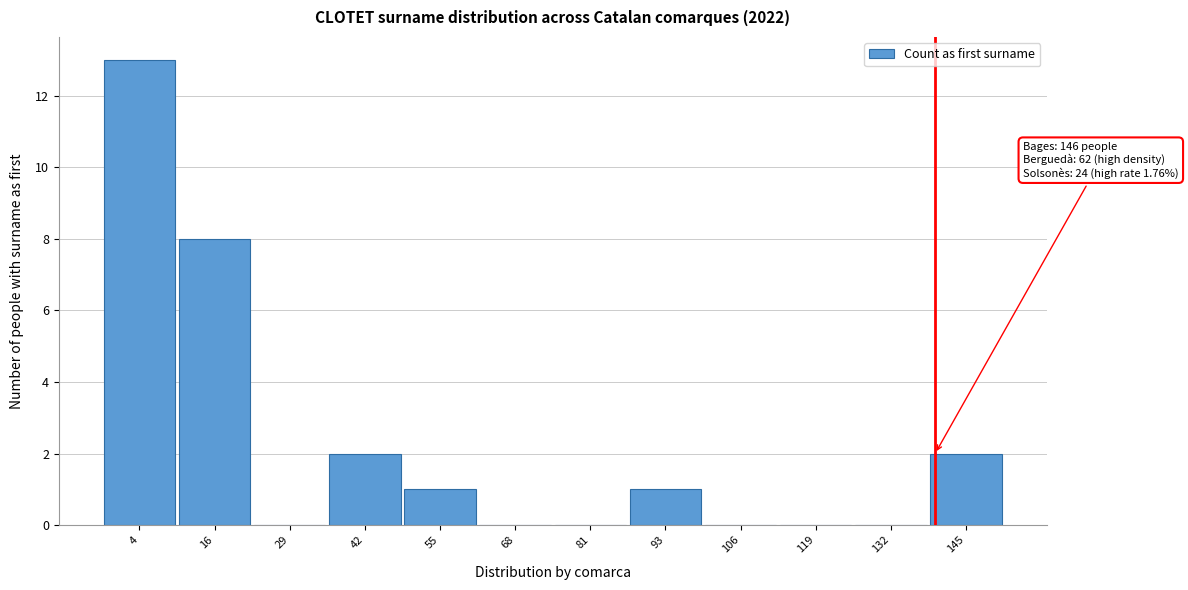

Reading left to right, list all the values displayed in this chart.

4=13	16=8	29=0	42=2	55=1	68=0	81=0	93=1	106=0	119=0	132=0	145=2